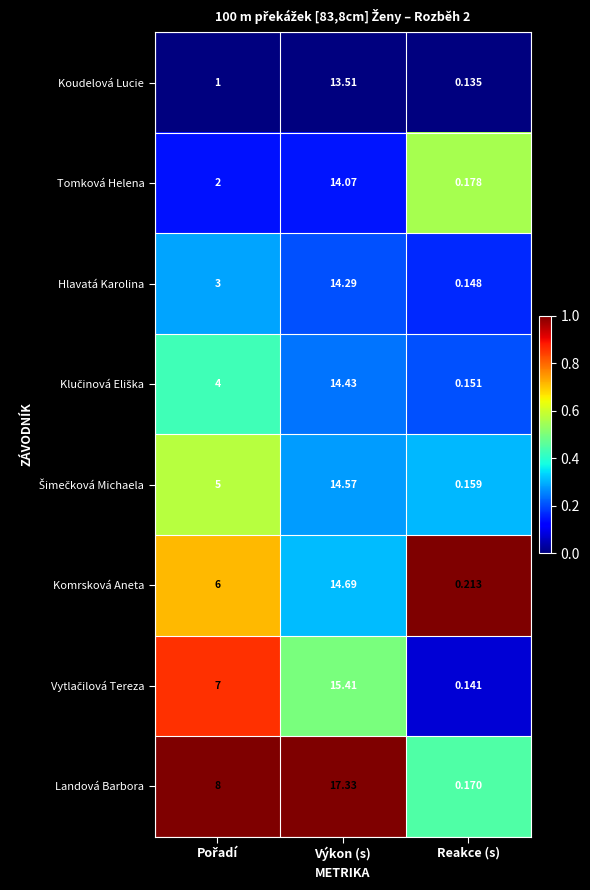

Which category has the highest value across all series?

Výkon (s)